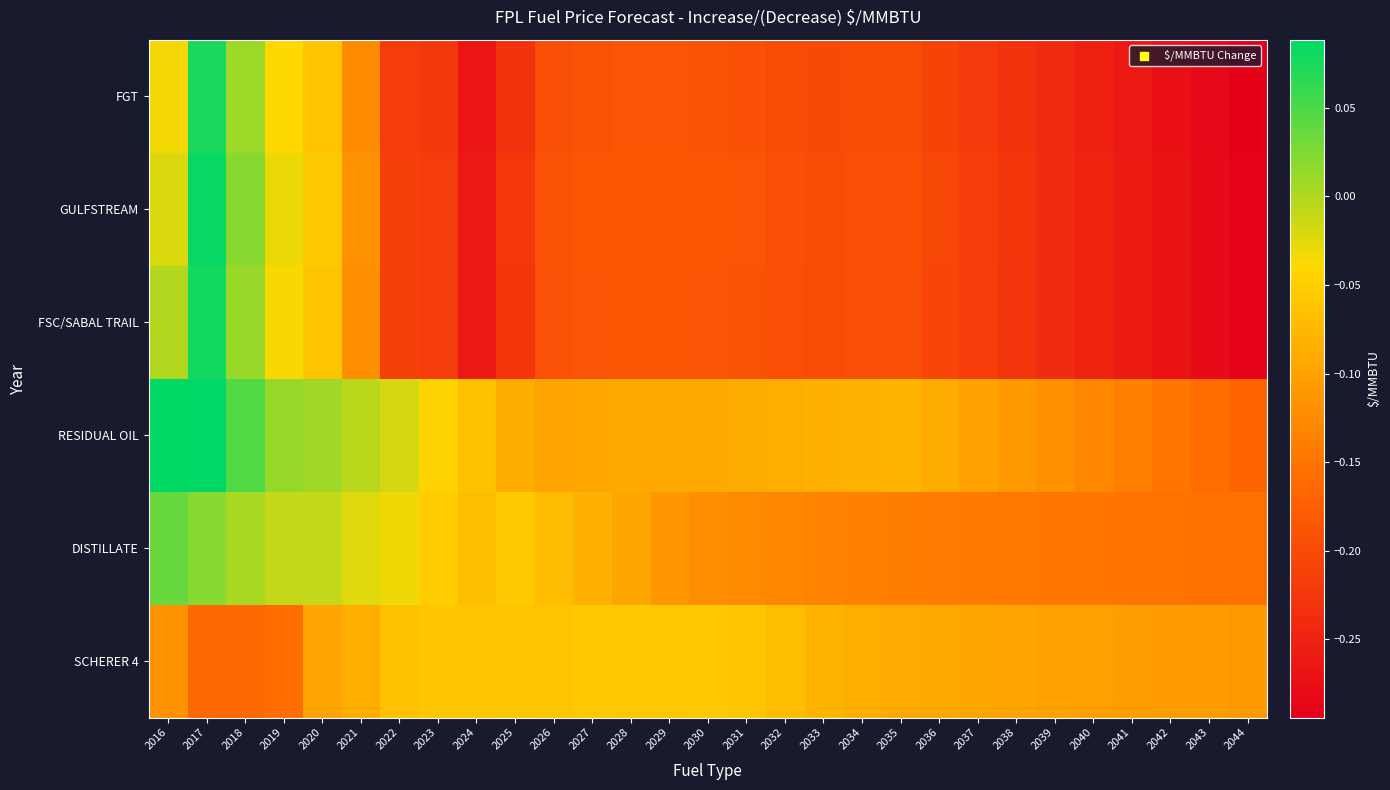

Which label corresponds to the smallest value in the chart?

2044